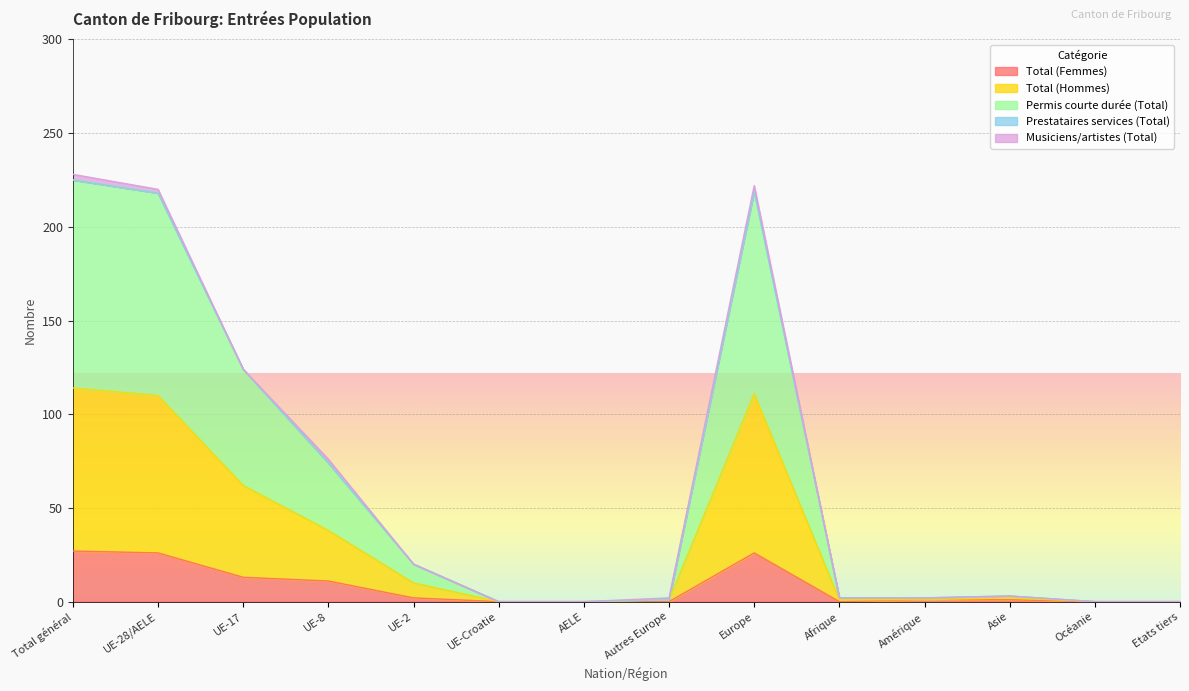

The Total (Femmes) series shows 0 at AELE. True or false?

True